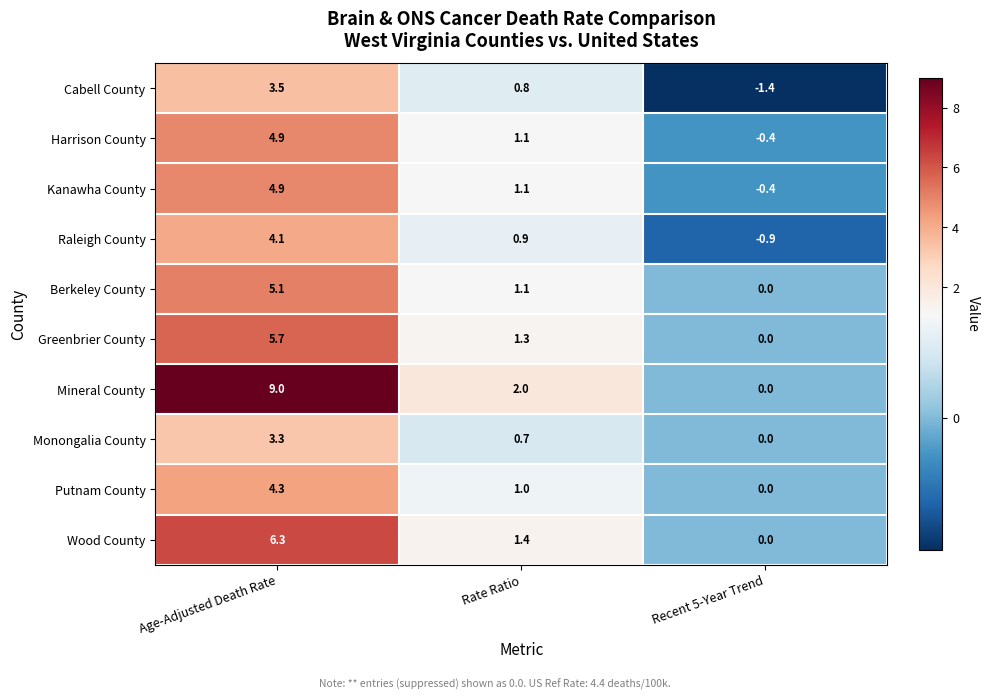

How many values in Berkeley County are above zero?

2